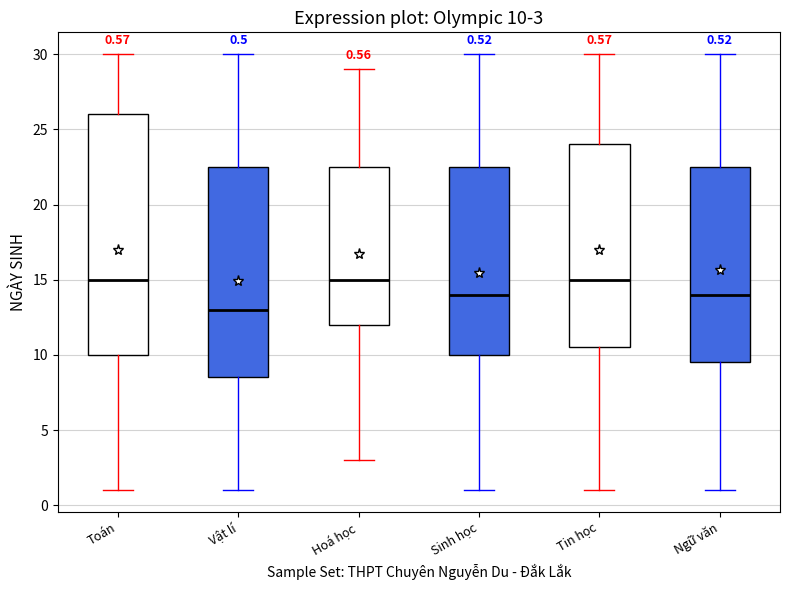

Comparing the boxes themselves (not the whiskers), which one is the tallest?

Toán